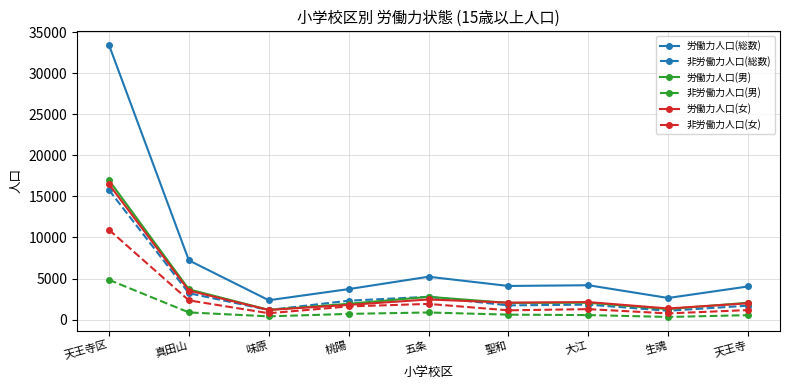

The 労働力人口(男) series shows 6250 at 天王寺区. True or false?

False